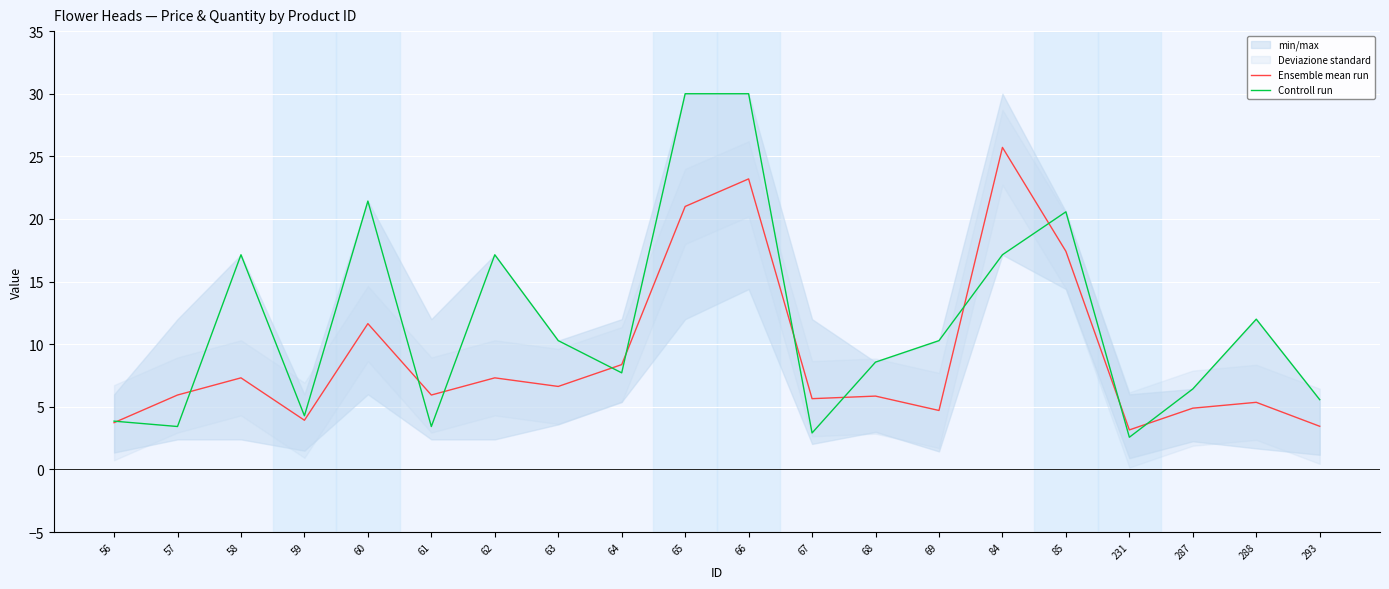

Which series has the largest total across all categories?

Controll run